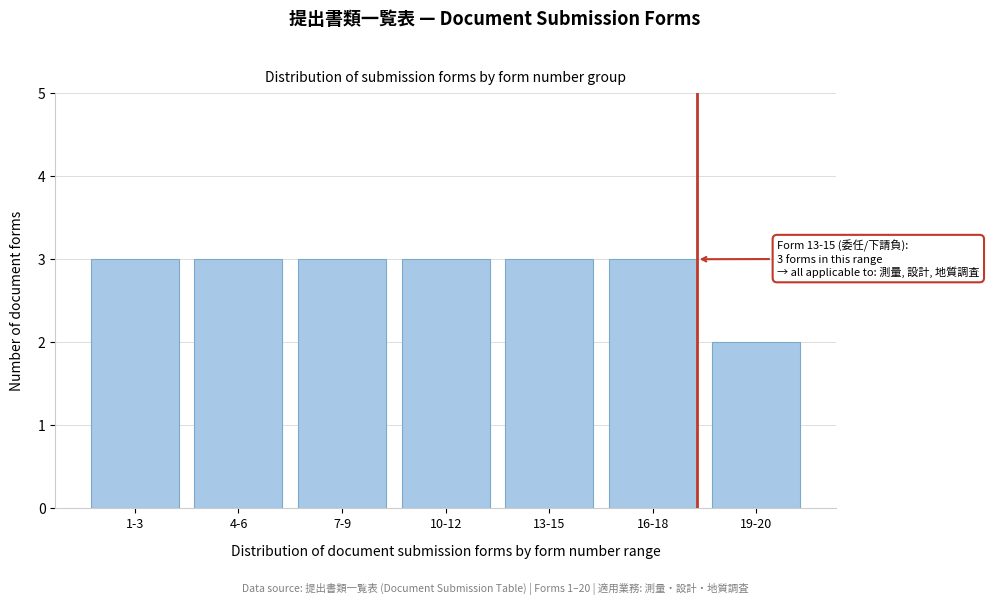

Reading left to right, extract all data points from this chart.

3	3	3	3	3	3	2